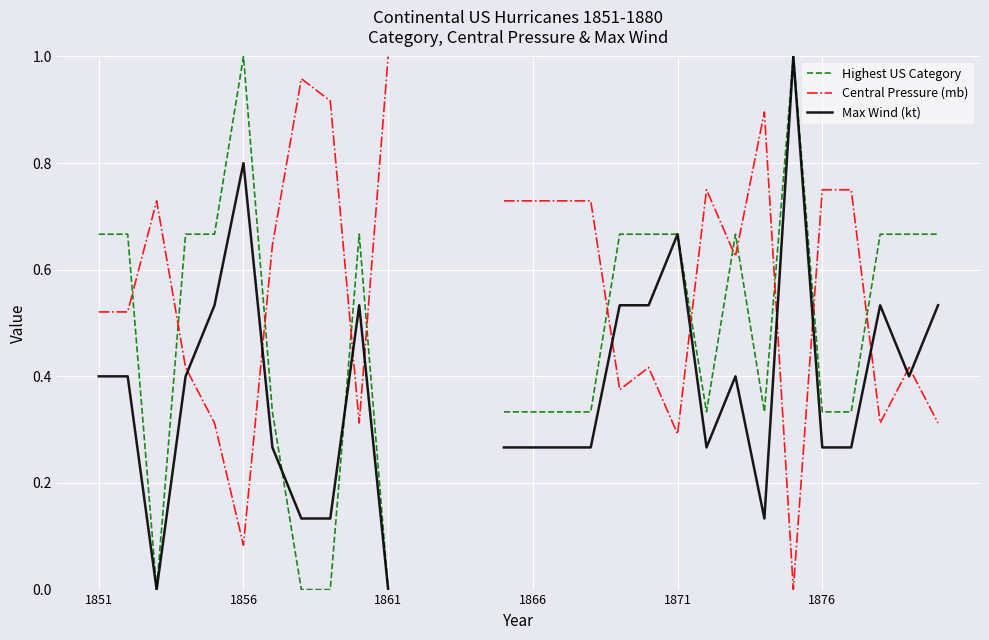

Where is Central Pressure (mb) nearest to the value 0?

24